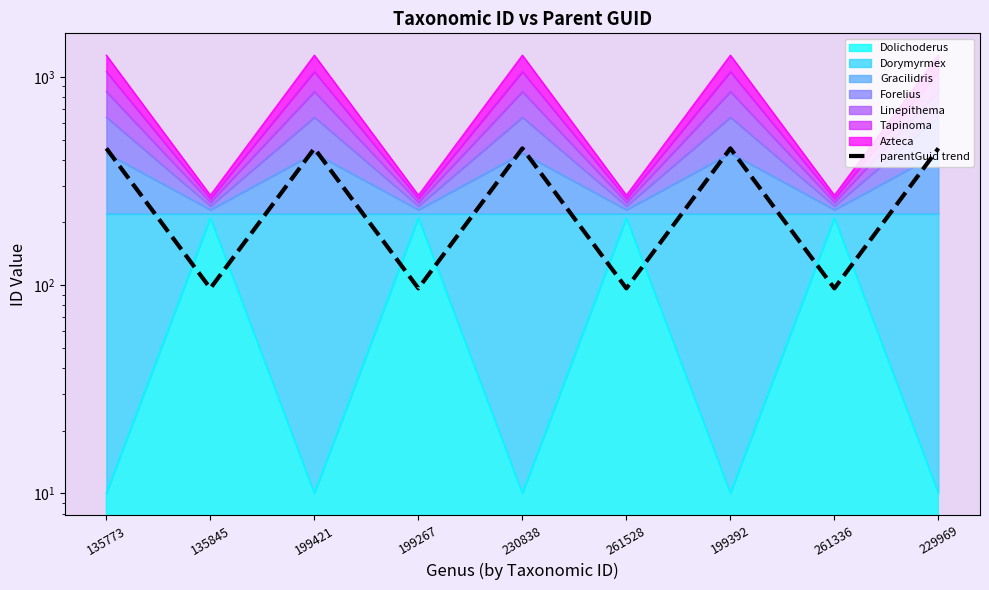

List the labels in order of value, largest first.

135773, 199421, 230838, 199392, 229969, 135845, 199267, 261528, 261336